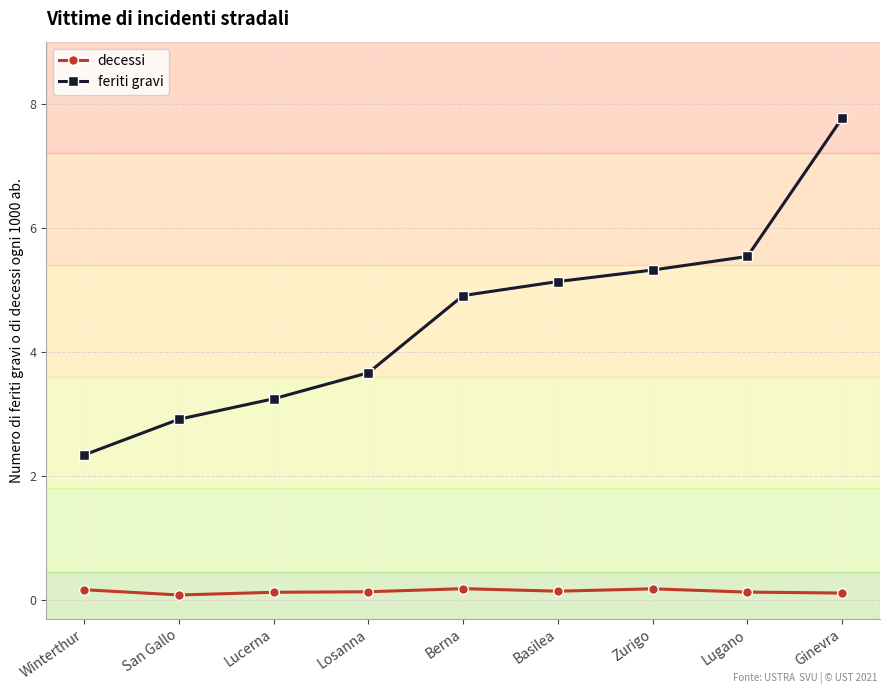

What are all the series names shown in the legend?

decessi, feriti gravi